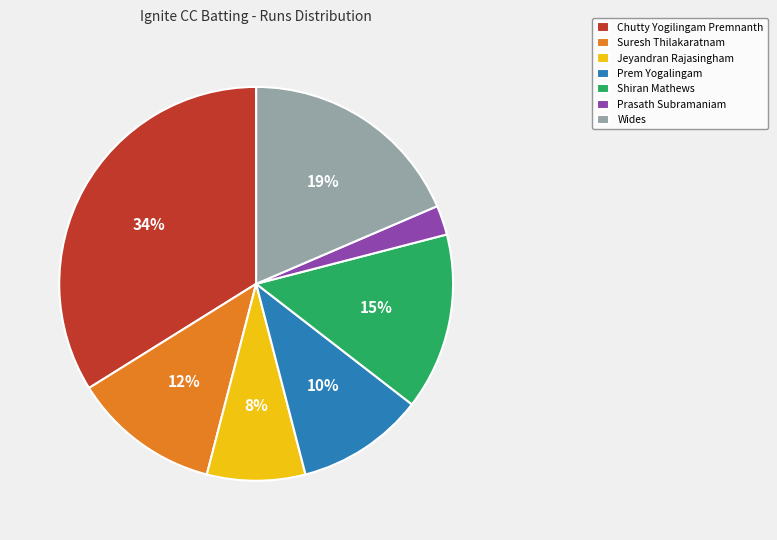

Which has a higher value, Chutty Yogilingam Premnanth or Wides?

Chutty Yogilingam Premnanth